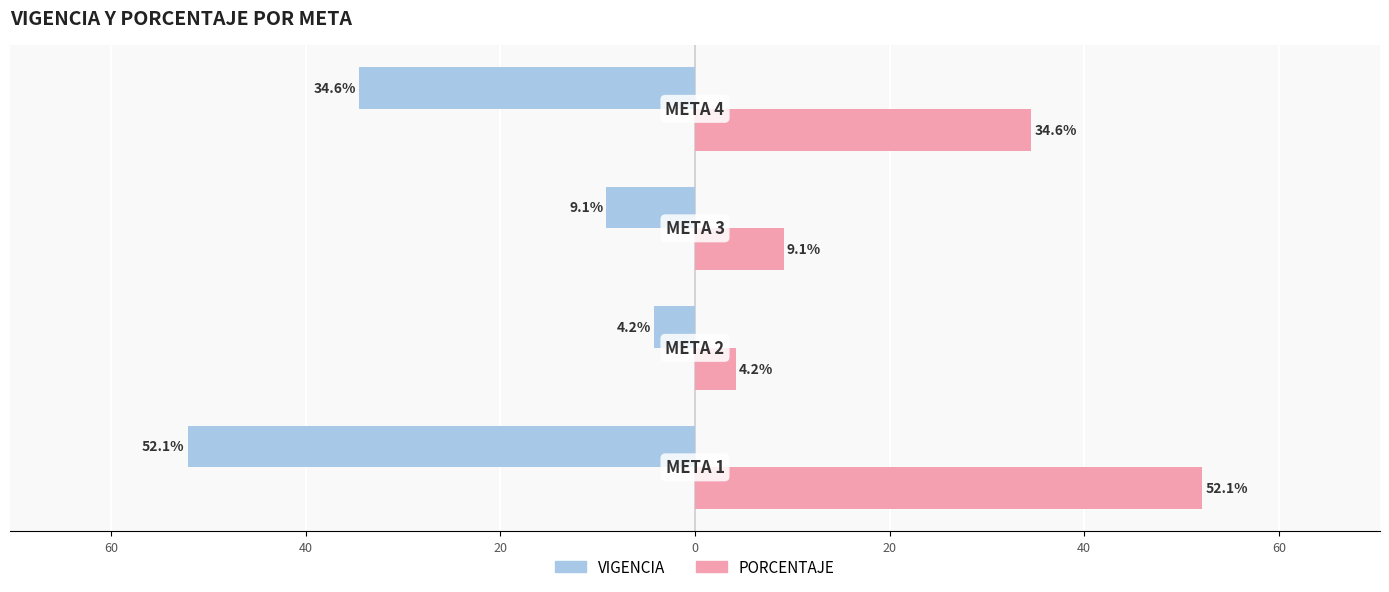

What is the maximum value for PORCENTAJE?

52.1